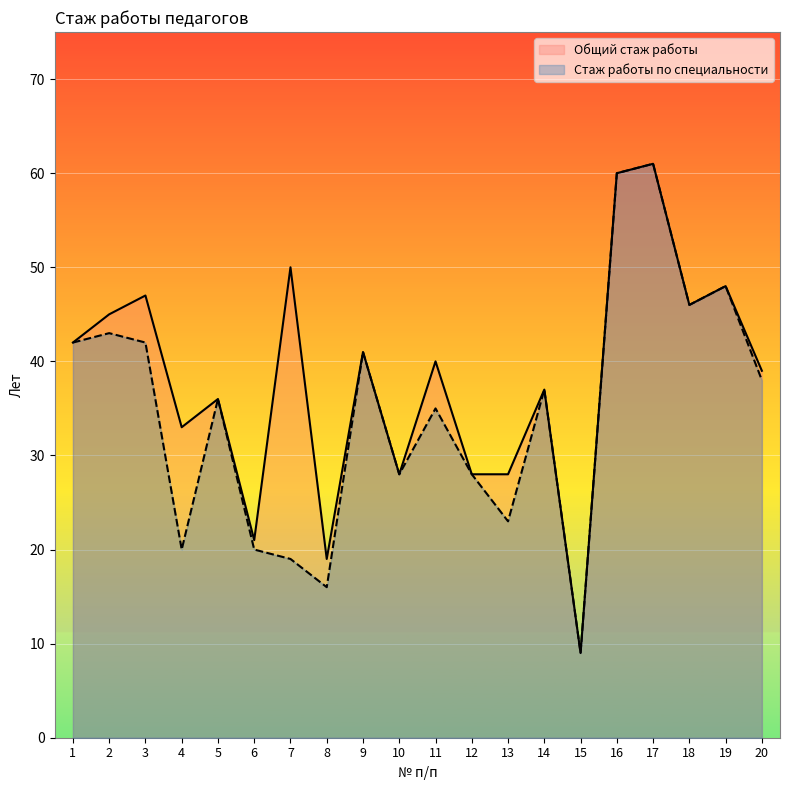

Which label corresponds to the smallest value in the chart?

15